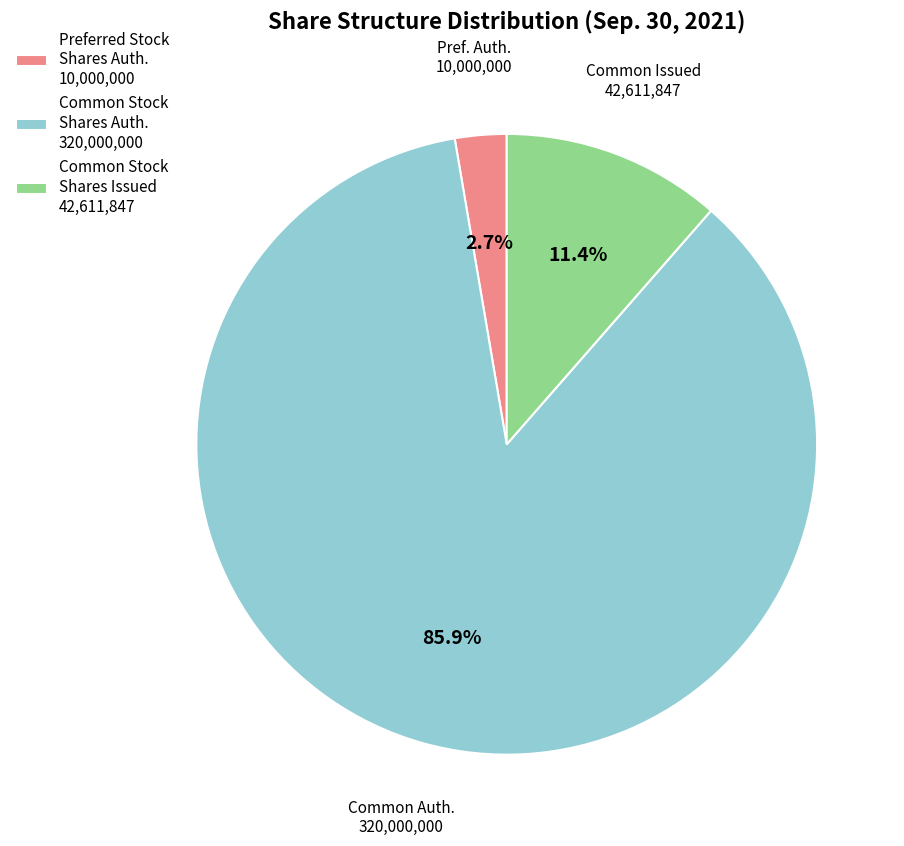

Which category has the biggest portion of the pie?

Common Stock Shares Auth. 320,000,000